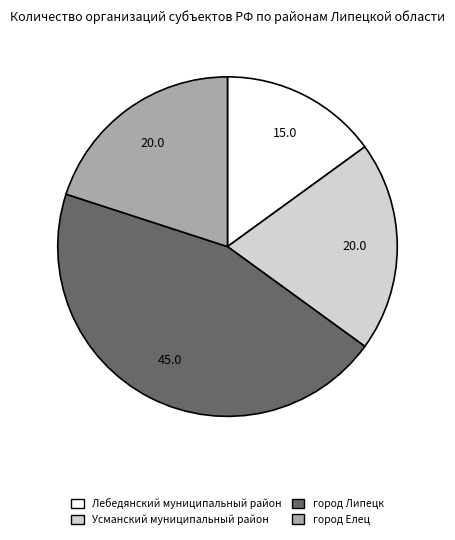

Which category has the smallest portion of the pie?

Лебедянский муниципальный район